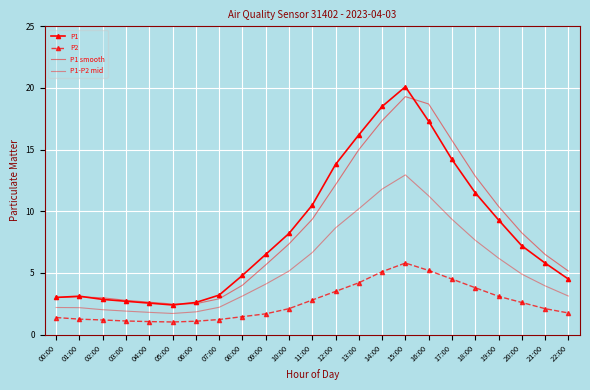

How many interior local peaks does the P2 series have?

1